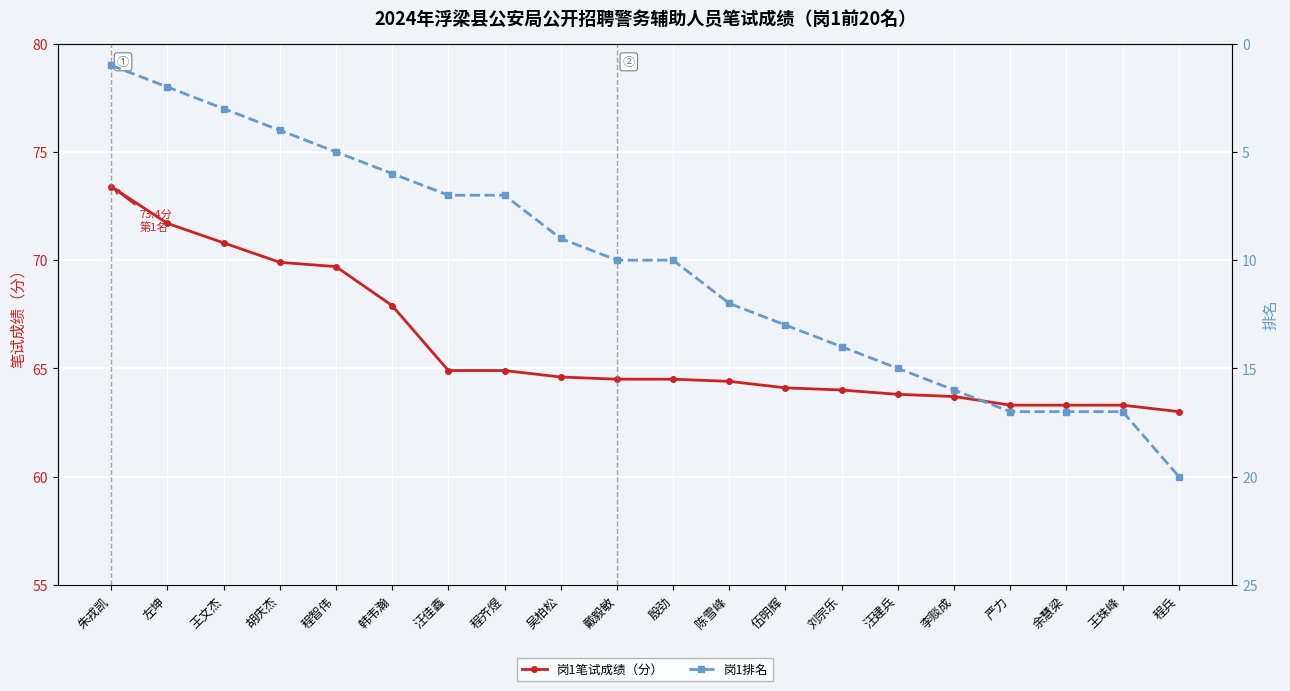

True or false: 岗1笔试成绩（分） and 岗1排名 cross at least once.

False